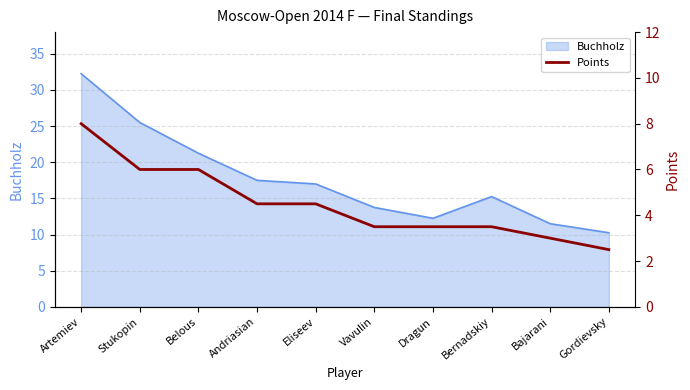

The value of Buchholz at Eliseev is 10.8. True or false?

False